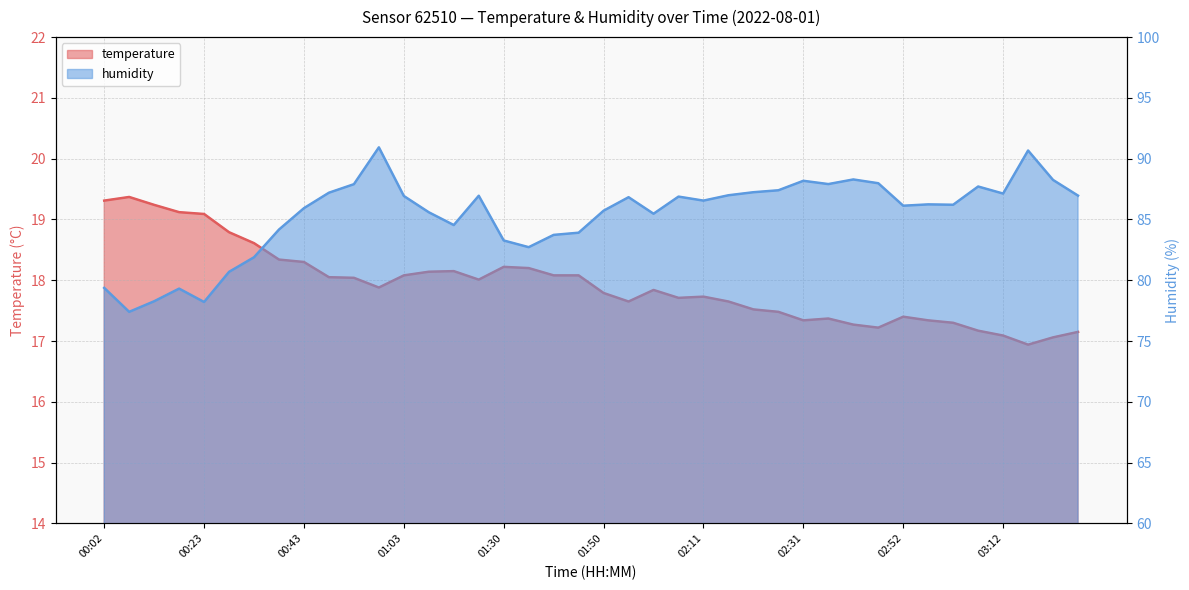

What is the minimum value for humidity?

77.4